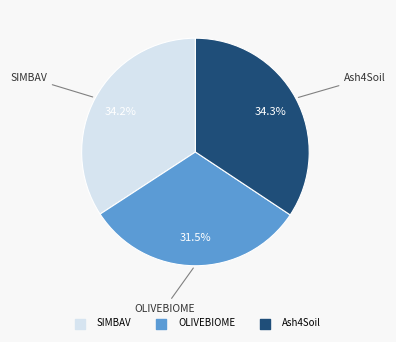

Which category has the smallest portion of the pie?

OLIVEBIOME